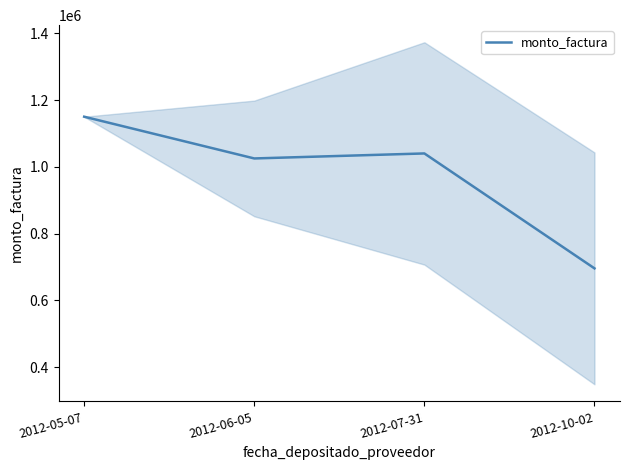

List the labels in order of value, smallest first.

2012-10-02, 2012-06-05, 2012-07-31, 2012-05-07